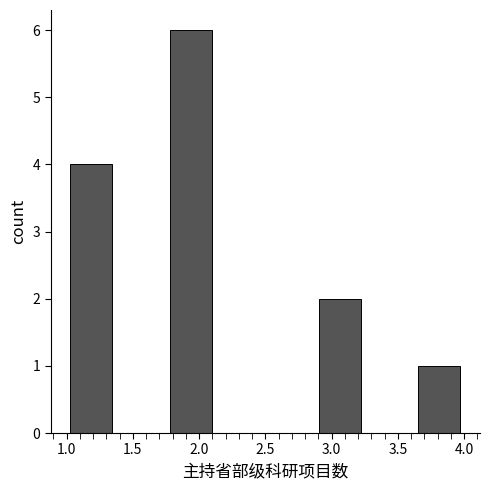

Reading left to right, list every bar in this chart as the range it spans on the x-axis followed by its height. Neither the bar edges nor the heights are printed on the chart, so give them approximately, as read against the axes.

1.000 to 1.375: 4
1.375 to 1.750: 0
1.750 to 2.125: 6
2.125 to 2.500: 0
2.500 to 2.875: 0
2.875 to 3.250: 2
3.250 to 3.625: 0
3.625 to 4.000: 1